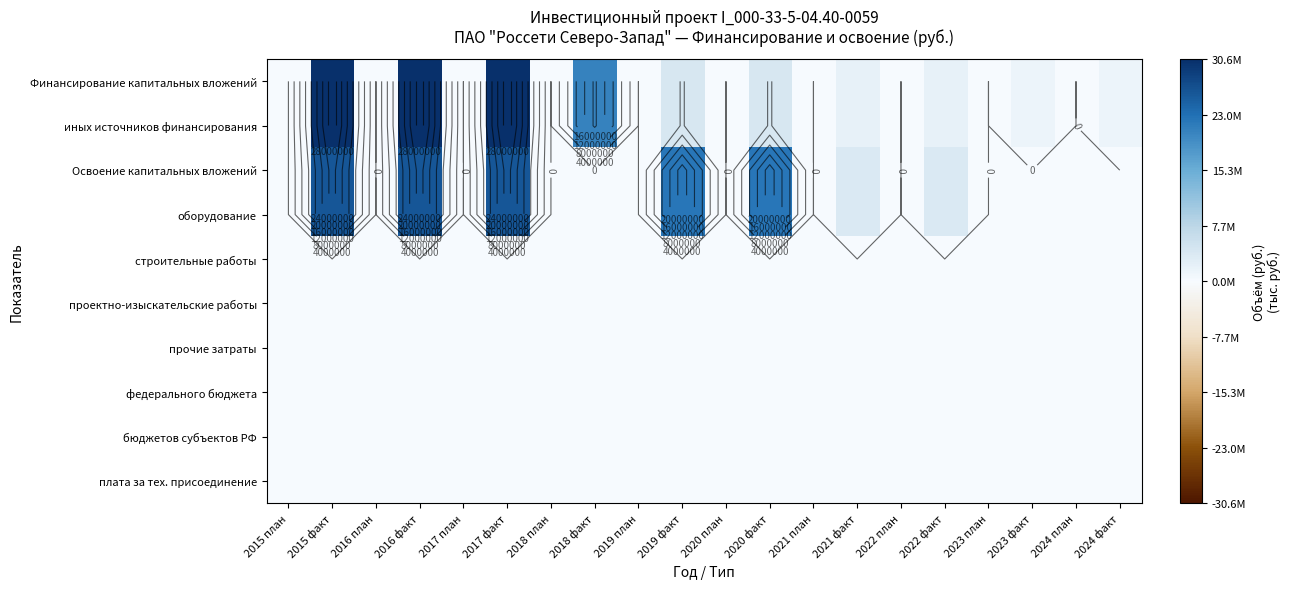

What is the greatest value displayed?

30625658